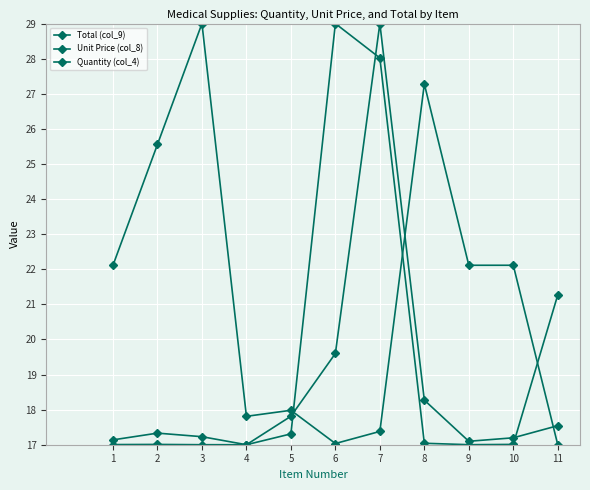

What is the difference between the maximum and minimum values in the Unit Price (col_8) series?

12.0